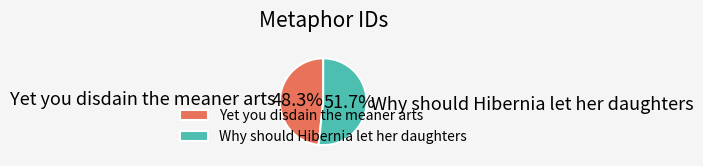

To the nearest percent, what is the combined percentage of Yet you disdain the meaner arts and Why should Hibernia let her daughters?

100%